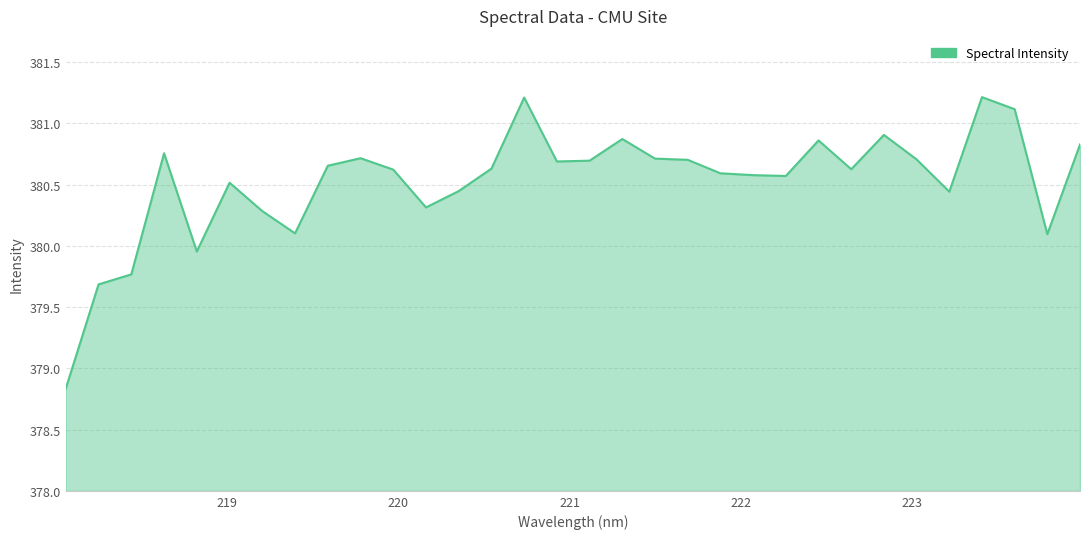

How many values are below 380?

4